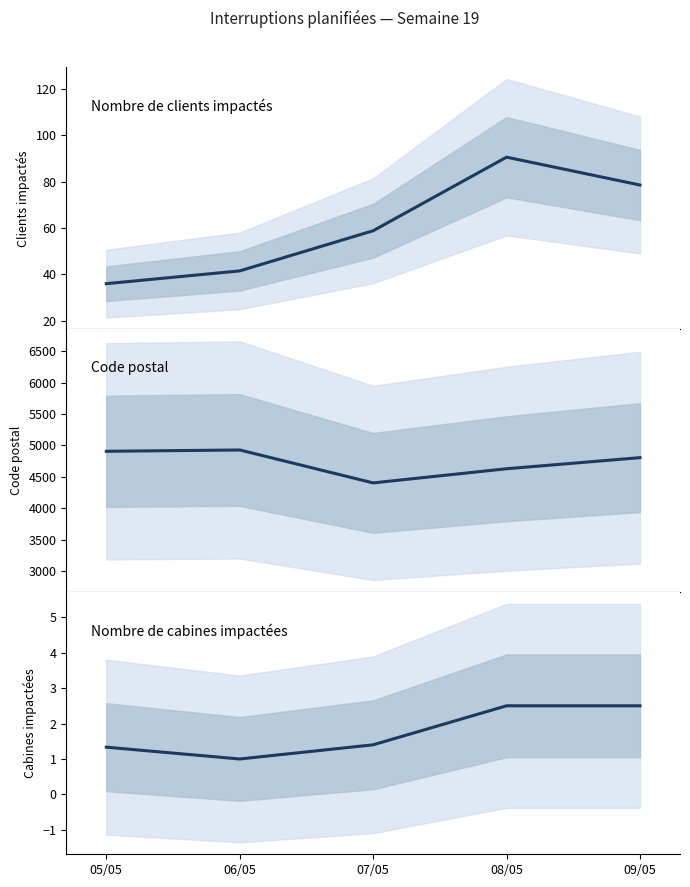

How many lines are shown in the chart?

3